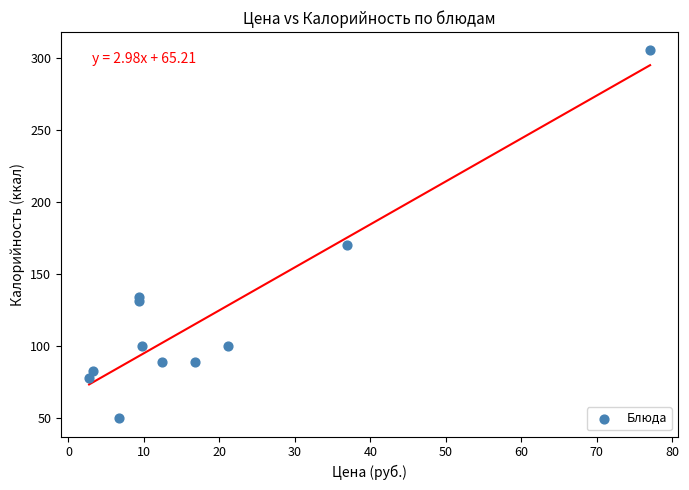

What Y value in the scatter plot is closest to 177?

170